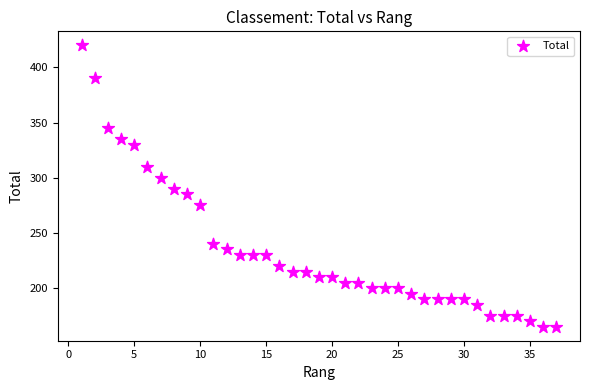

What is the range of X values (max minus min)?

36